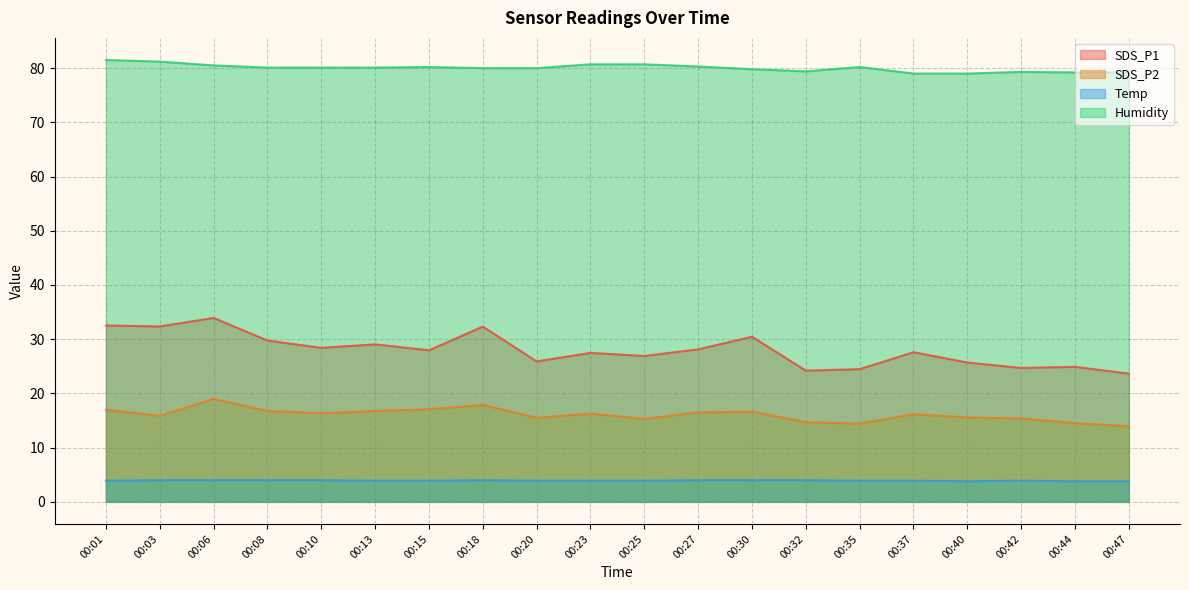

True or false: SDS_P2 and Humidity cross at least once.

False